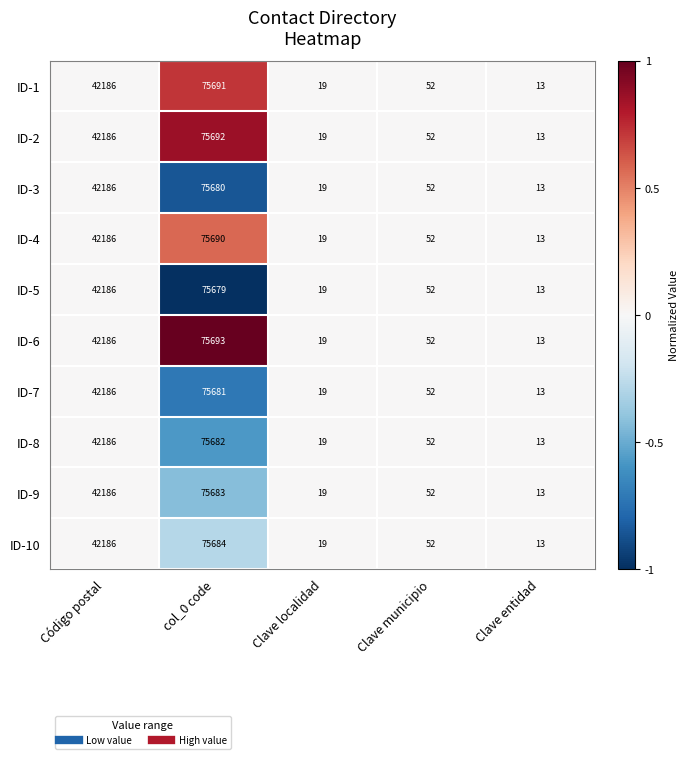

True or false: ID-3 has a value of 19 at Clave localidad.

True